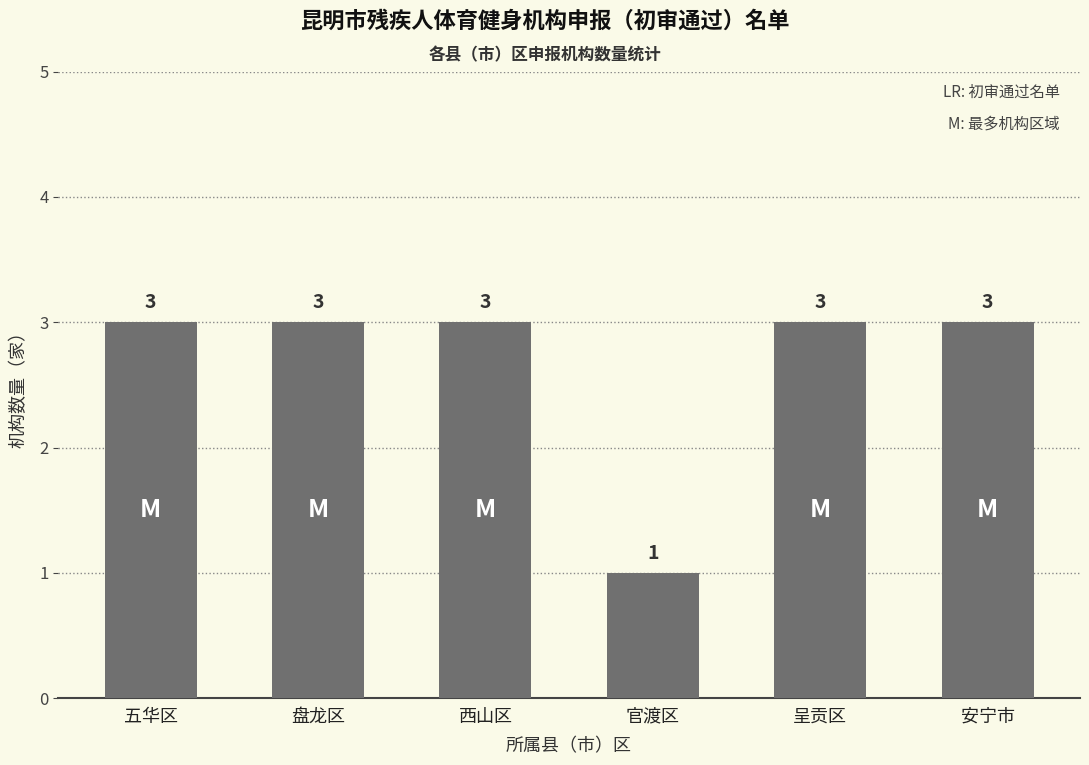

What is the minimum value shown in the chart?

1